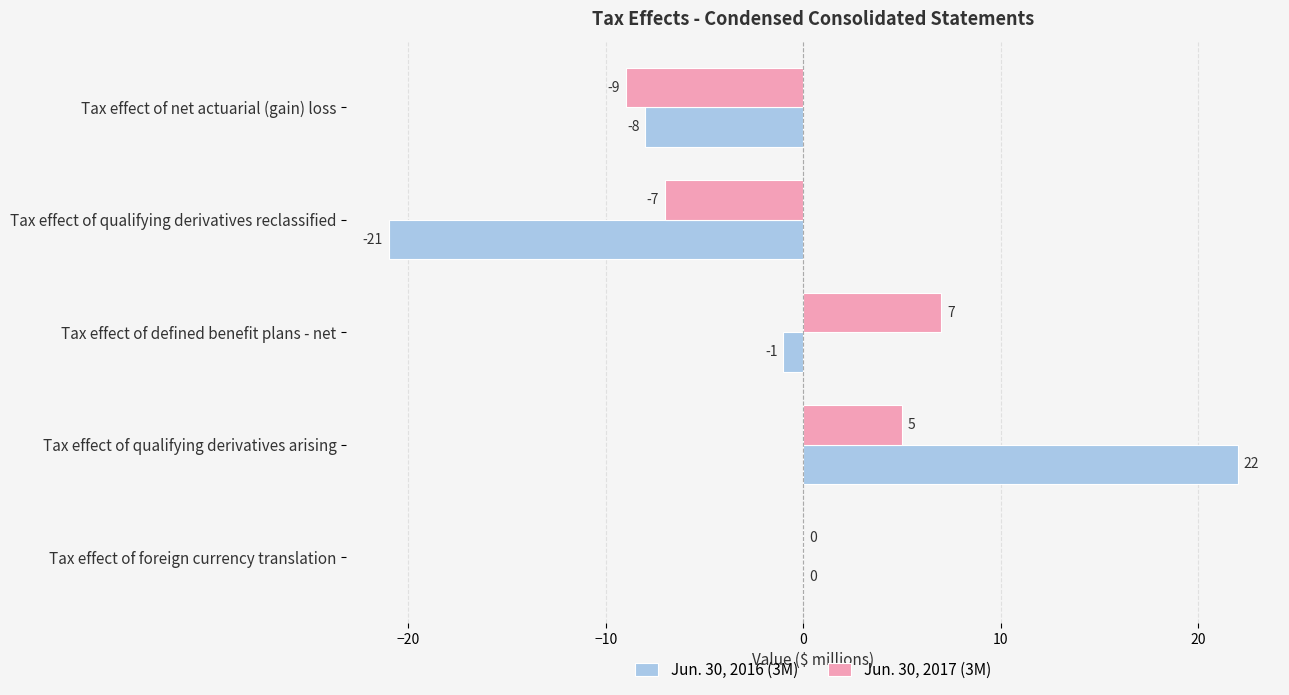

What is the average value of the Jun. 30, 2017 (3M) series?

-1